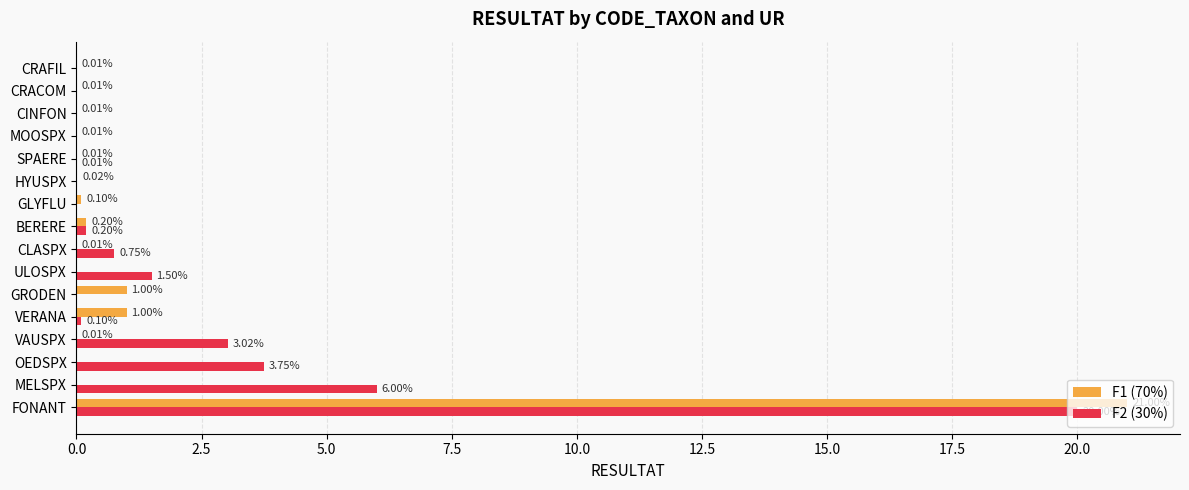

What are all the series names shown in the legend?

F1 (70%), F2 (30%)